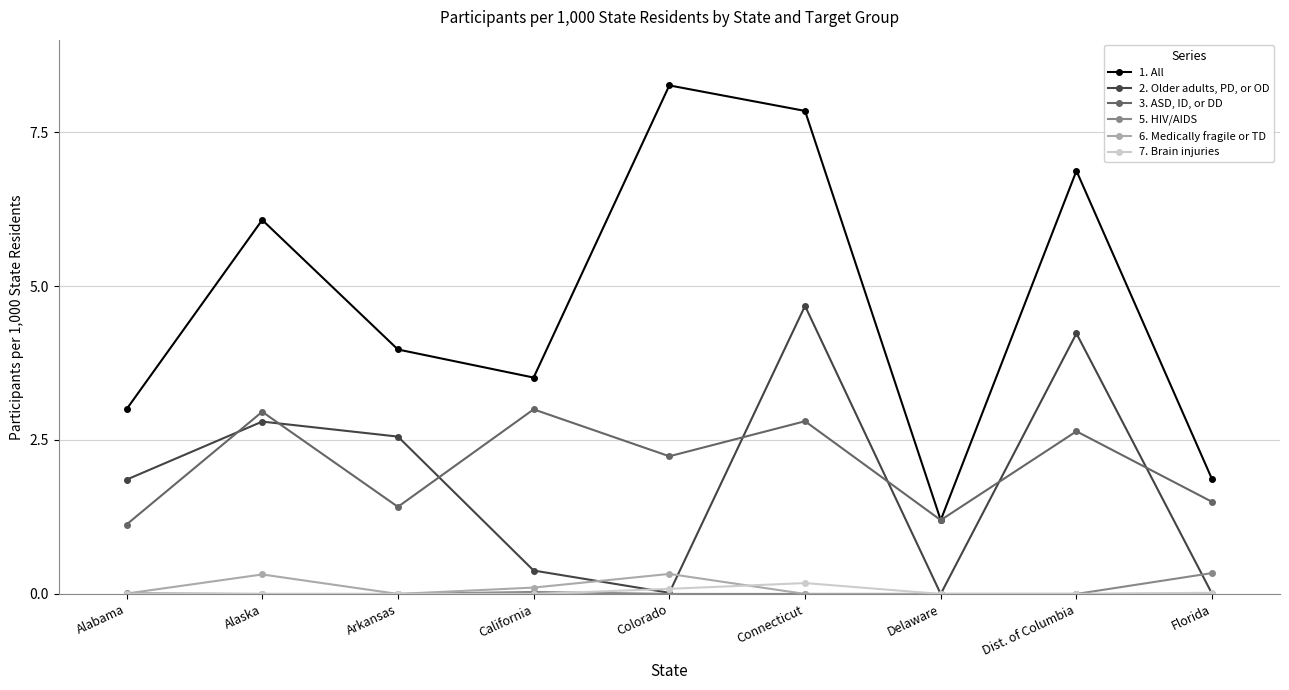

True or false: 2. Older adults, PD, or OD and 1. All cross at least once.

False